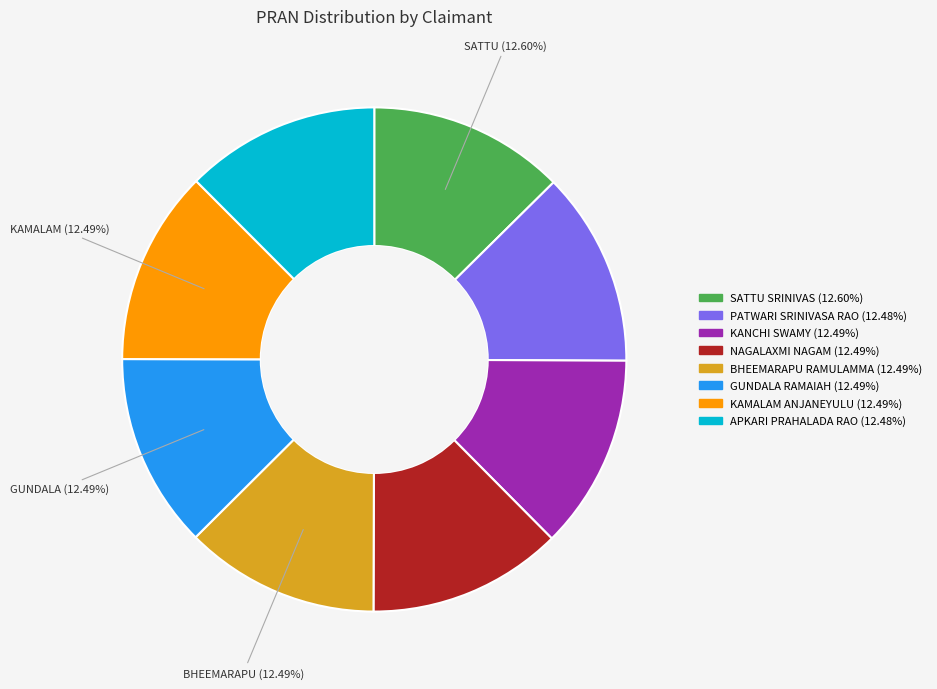

To the nearest percent, what portion does GUNDALA RAMAIAH represent?

12%